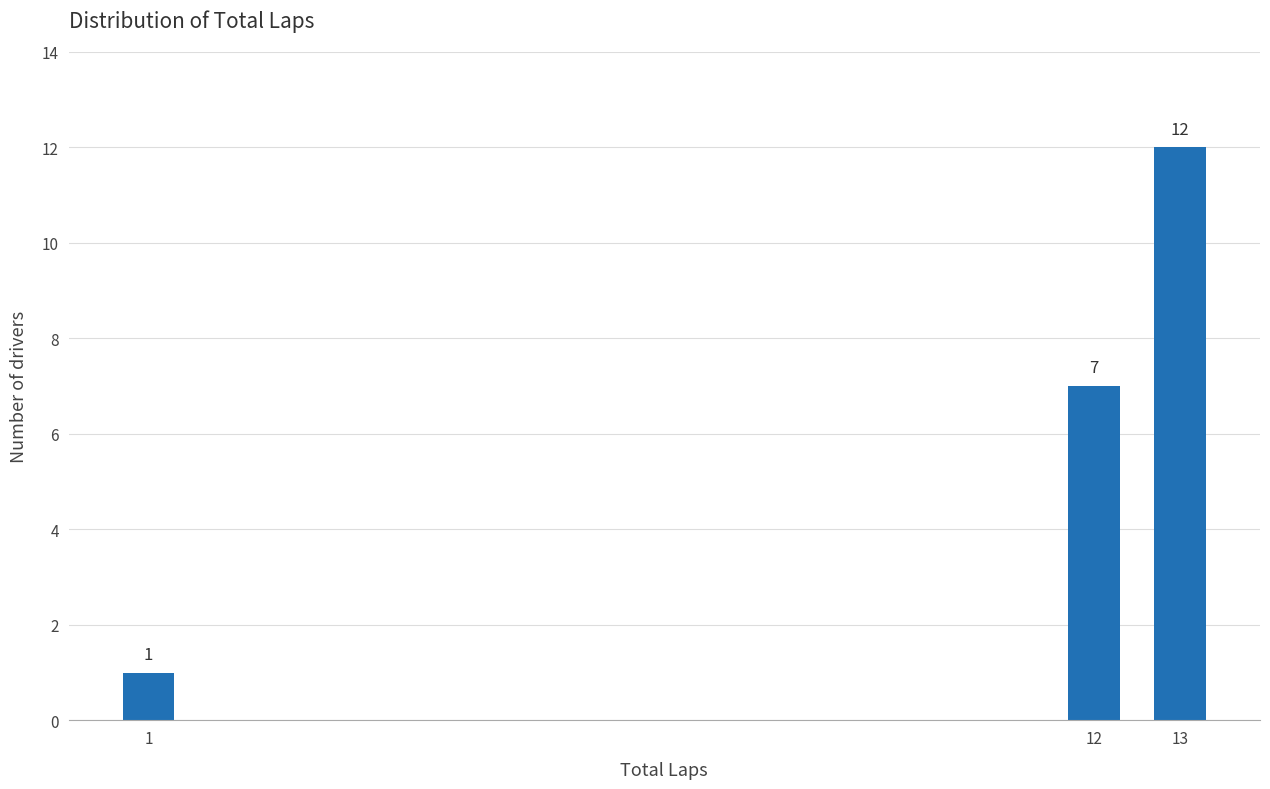

Reading left to right, extract all data points from this chart.

1	7	12